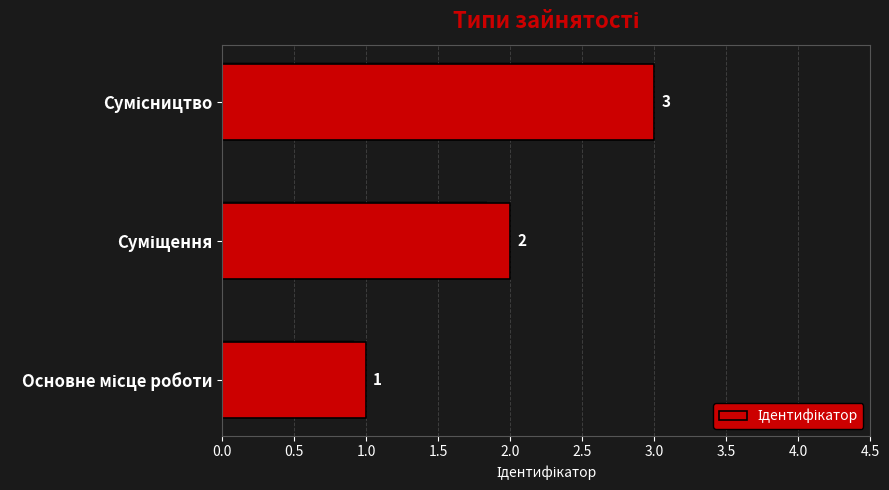

What is the value of the 2nd bar from the left?

2